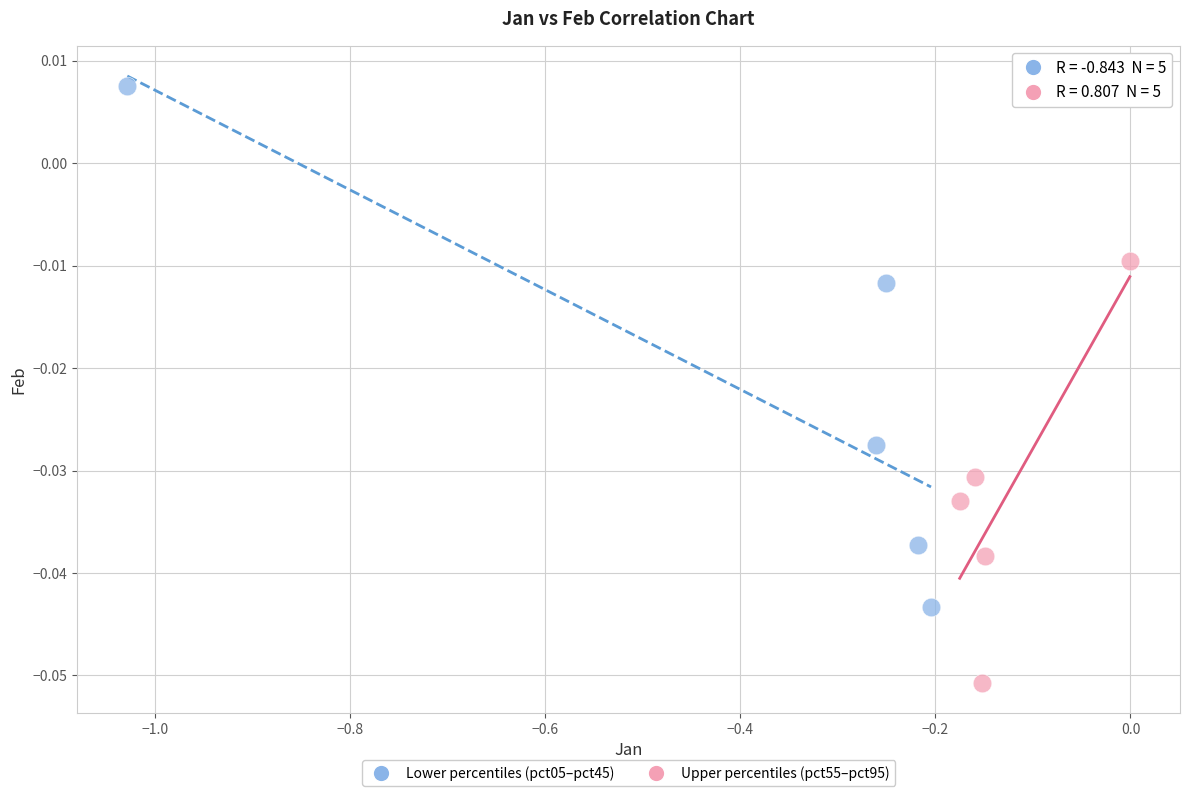

Which series contains the lowest Y value?

Upper percentiles (pct55–pct95)